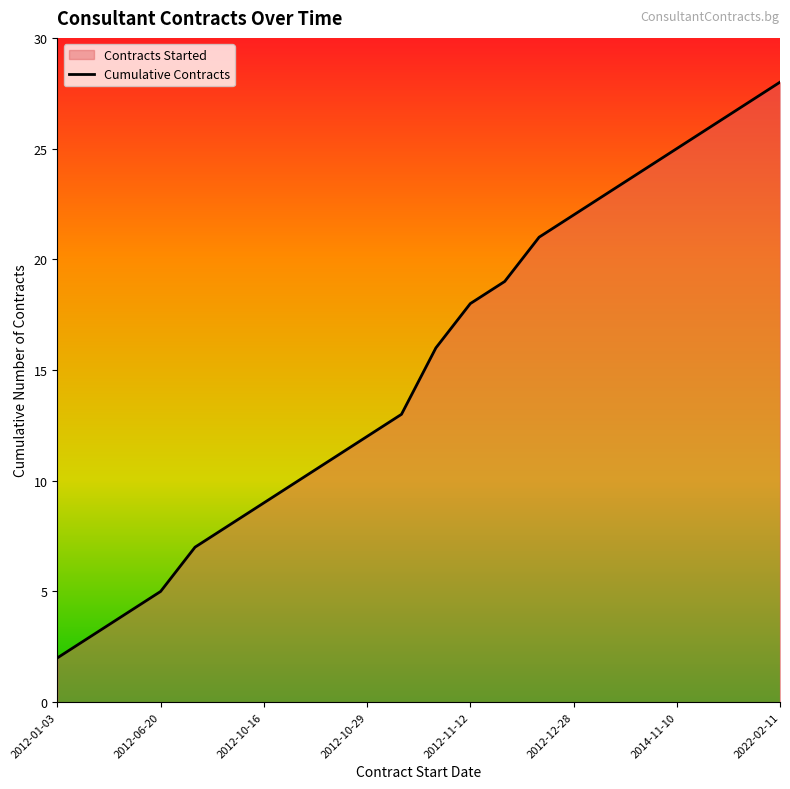

At which category does the chart reach its minimum across all series?

2012-01-03